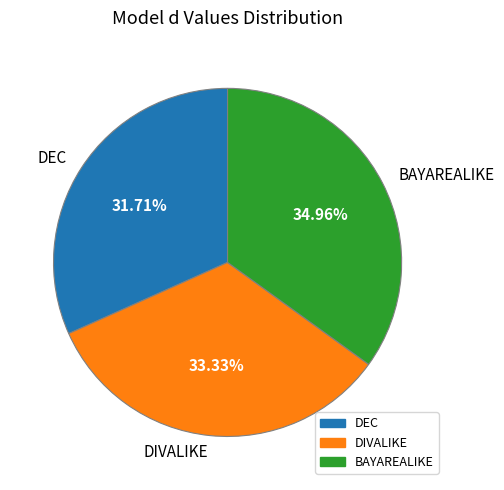

True or false: DIVALIKE accounts for 21% of the total.

False